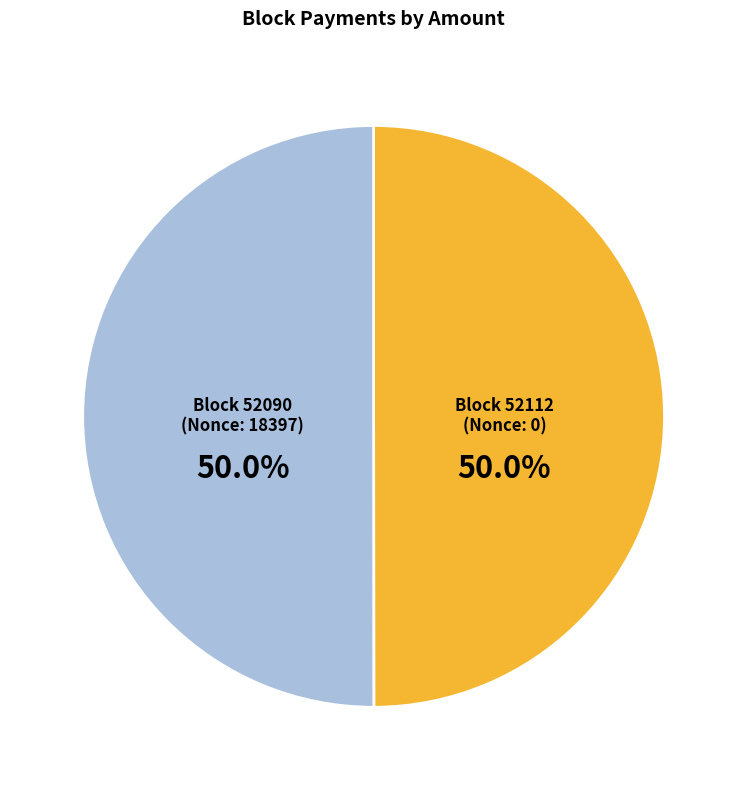

What percentage is NOT represented by Block 52112 (Nonce: 0)?

50.0%